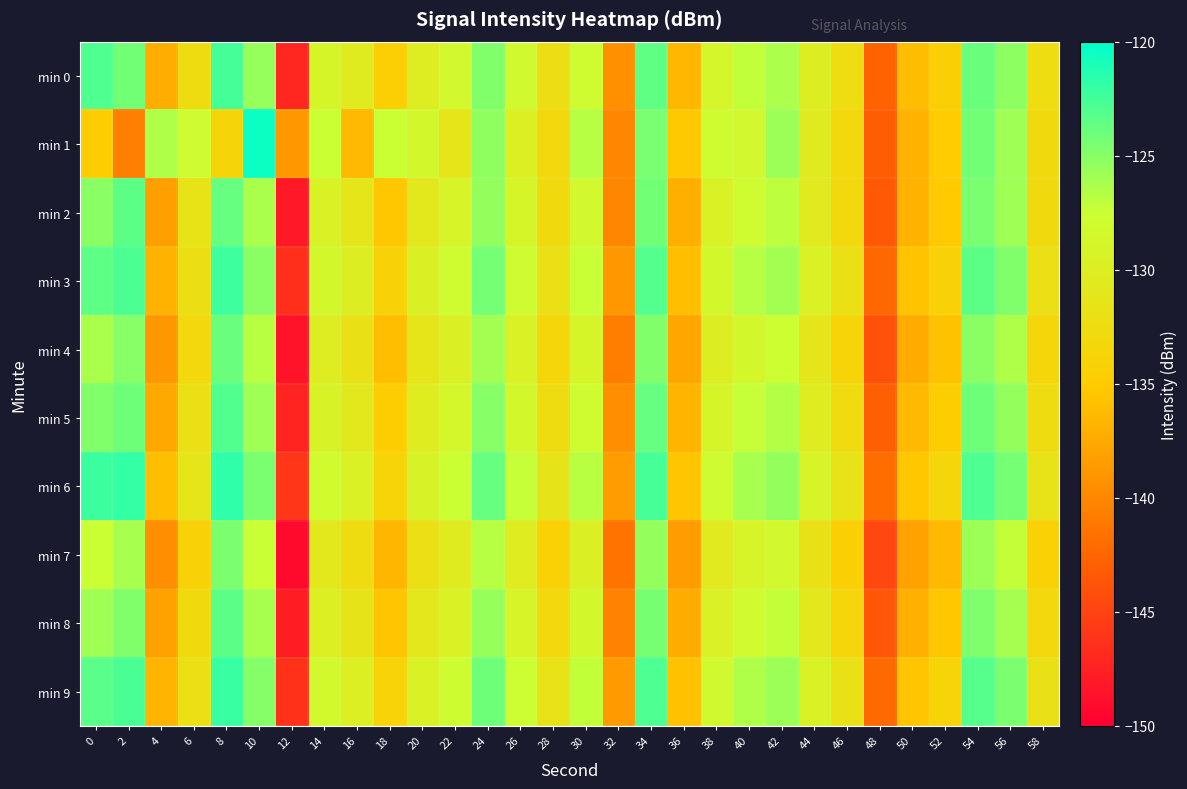

At how many categories does at least one series exceed -131?

21